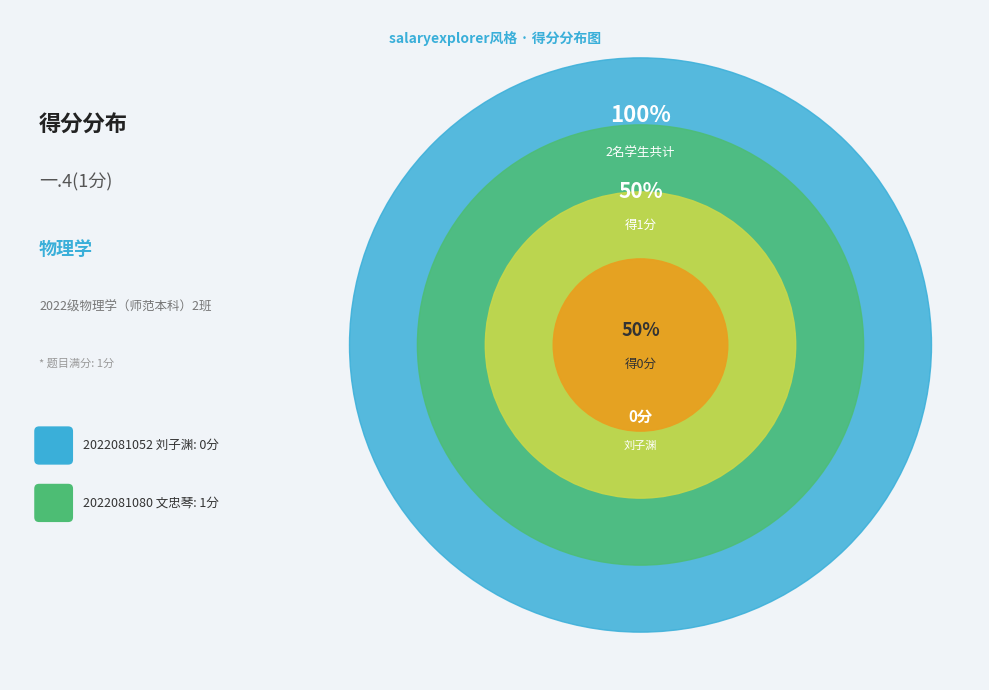

What is the largest slice in the pie chart?

2022081080 文忠琴